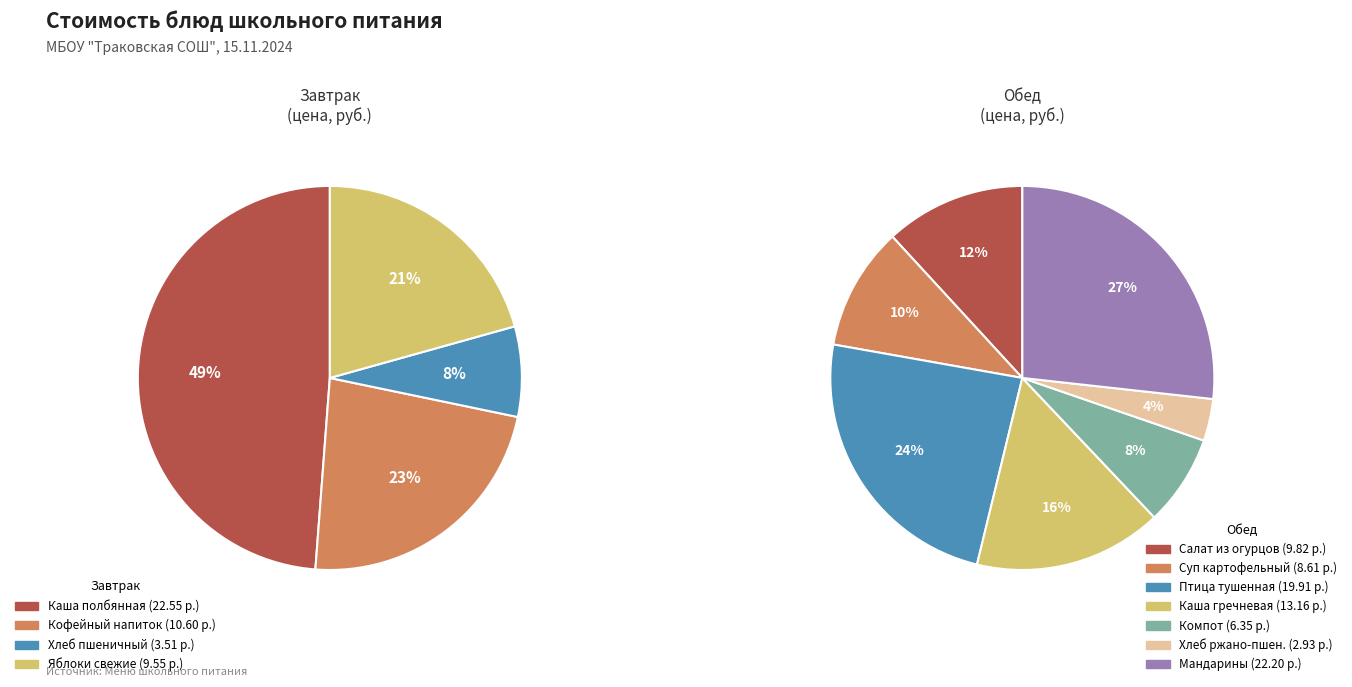

To the nearest percent, what is the difference between the Суп картофельный с макаронными изделиями and Компот из св. яблок slice percentages?

2%